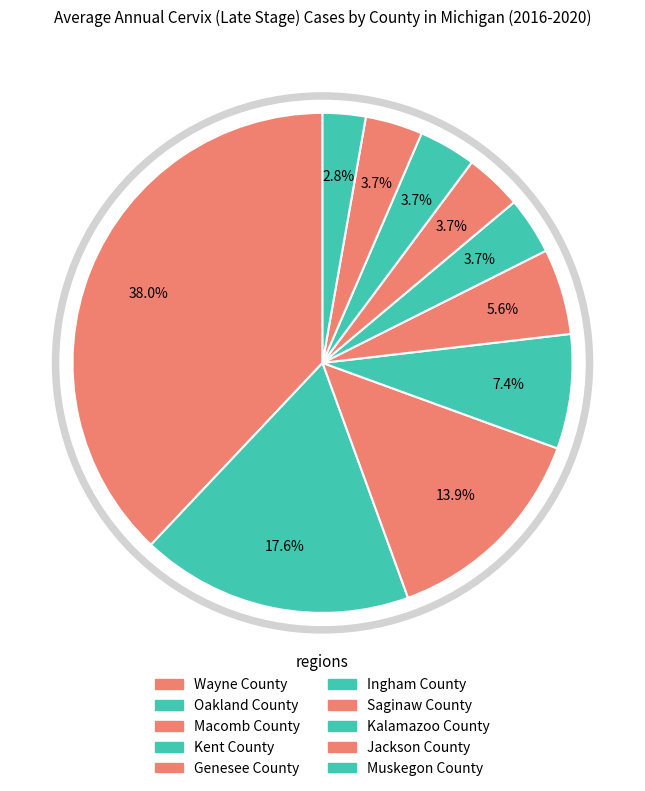

The Oakland County slice represents 18% of the pie. True or false?

True